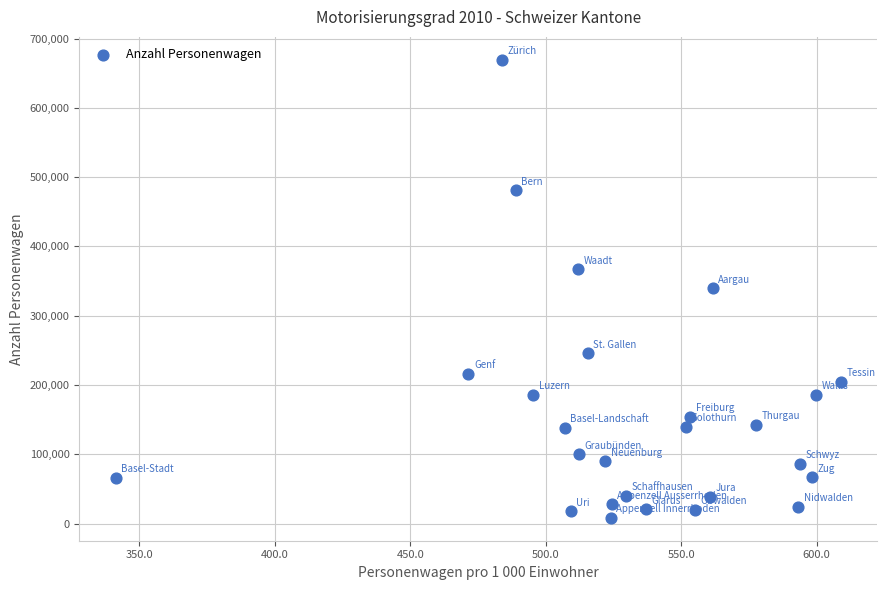

What is the range of Y values (max minus min)?

661095